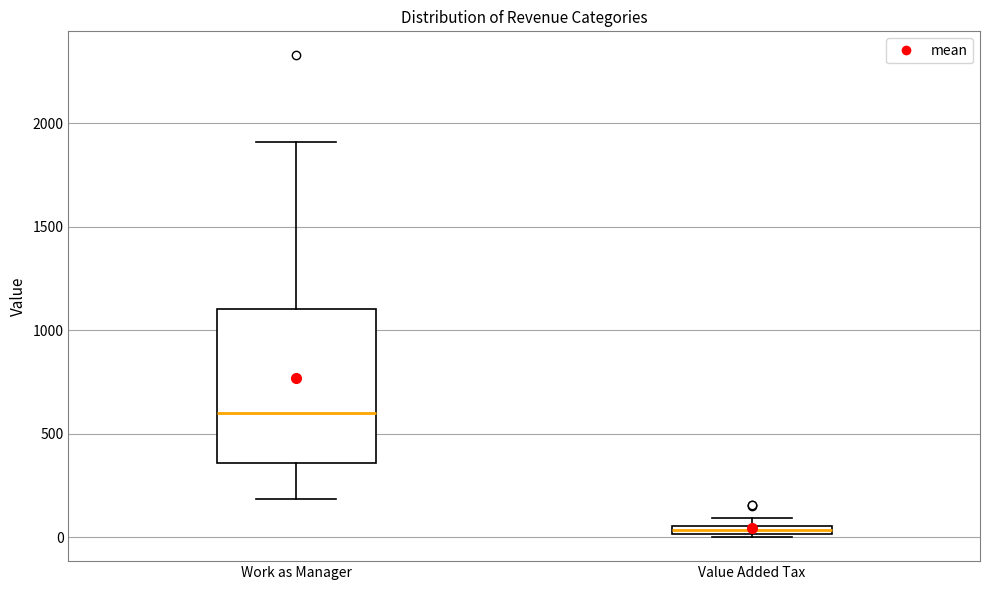

Which box has the highest median line?

Work as Manager